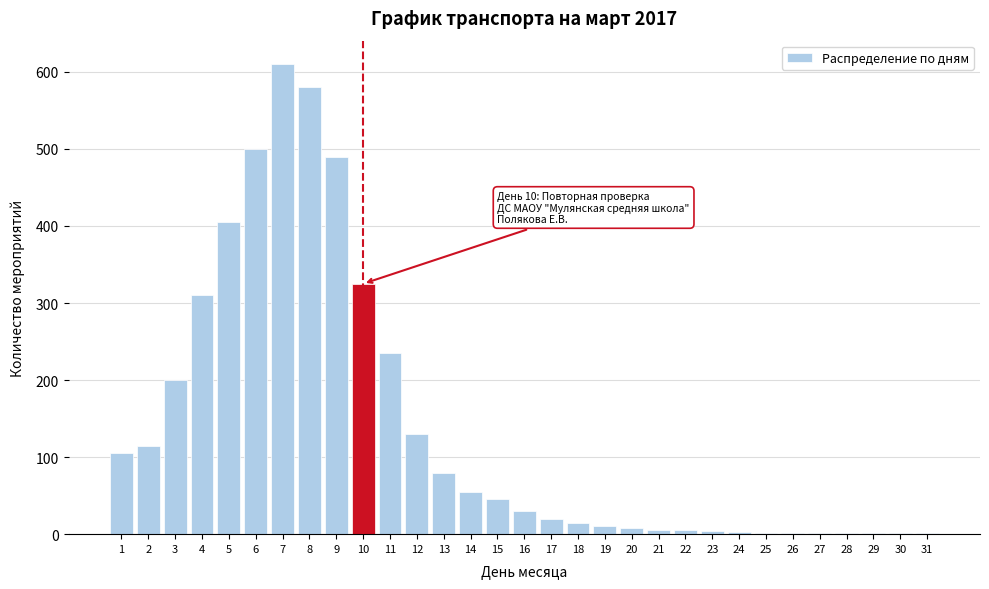

True or false: the data shows 2 at 26.

True